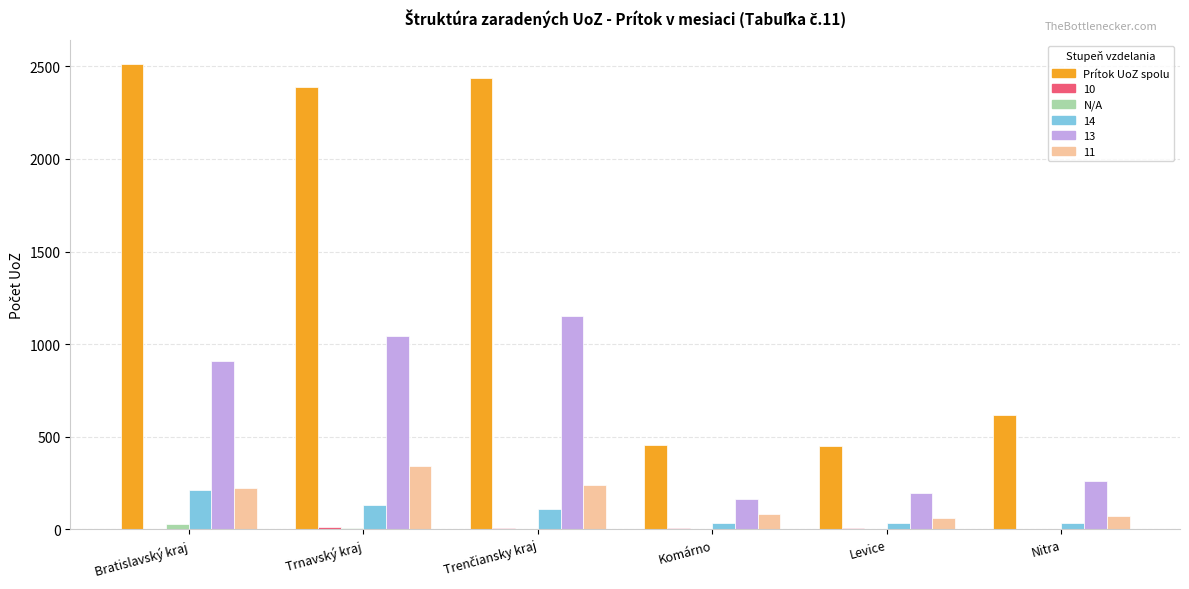

At which label does Prítok UoZ spolu reach its peak?

Bratislavský kraj